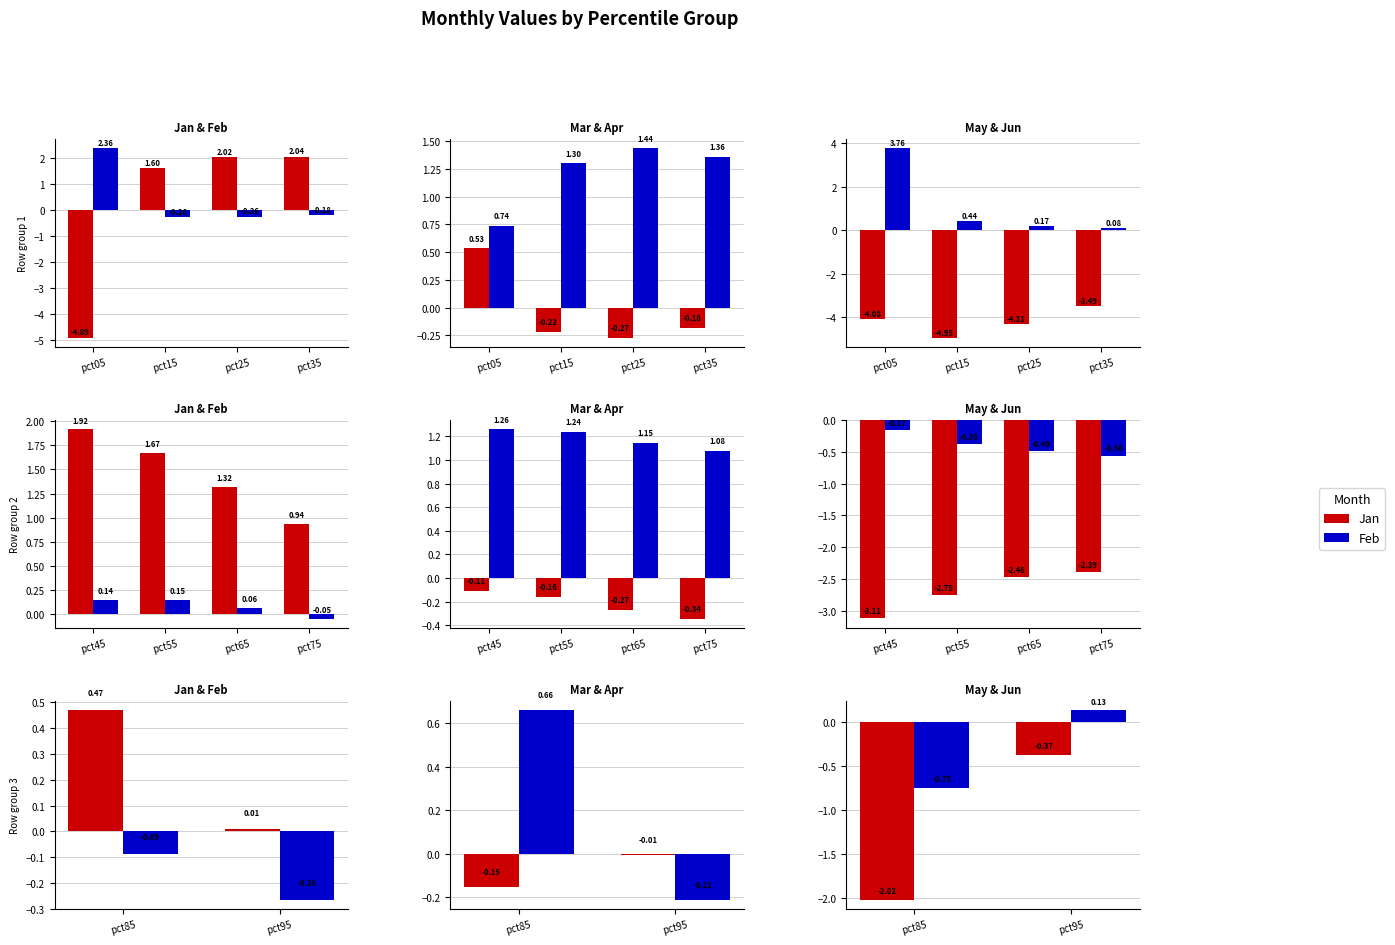

Is the value of Jan at pct95 greater than the value of May at pct85?

Yes